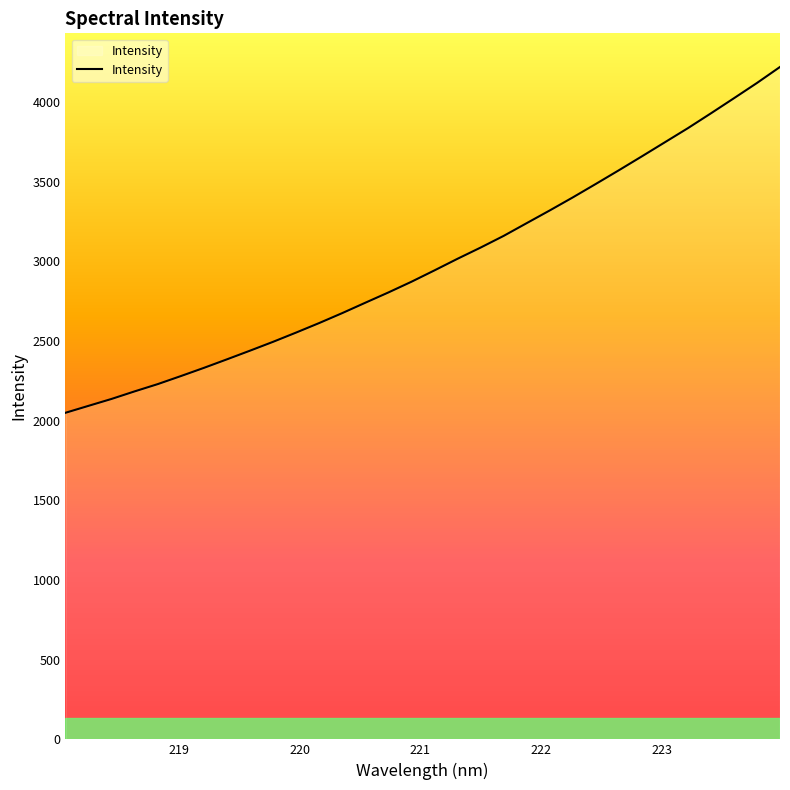

What is the difference between the maximum and minimum values?

2170.9